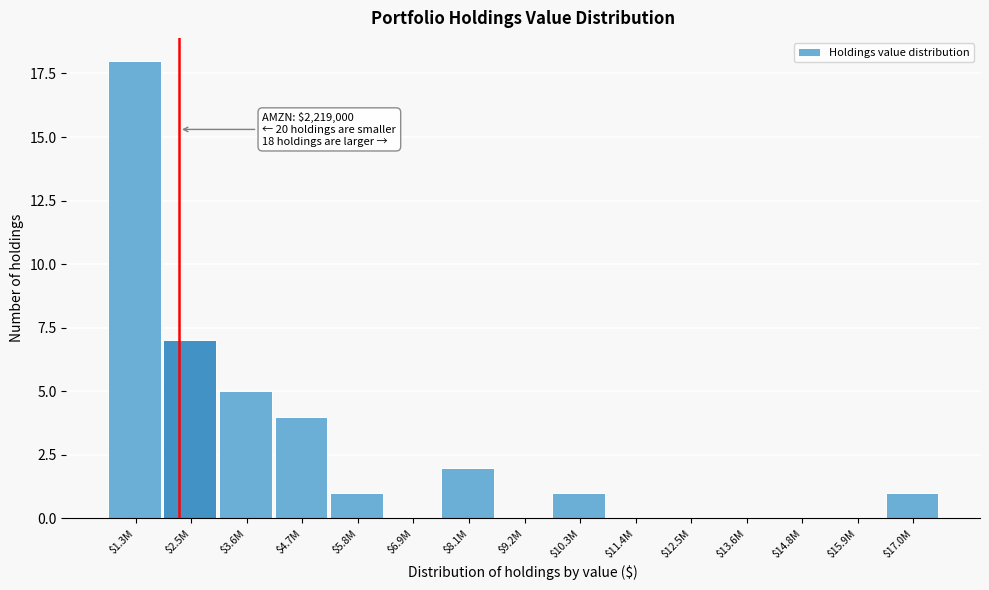

Where is the data nearest to the value 9?

$2.5M